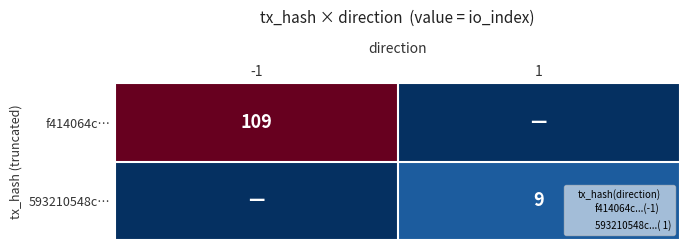

Rank the series by their average value, from highest to lowest.

f414064c…, 593210548c…